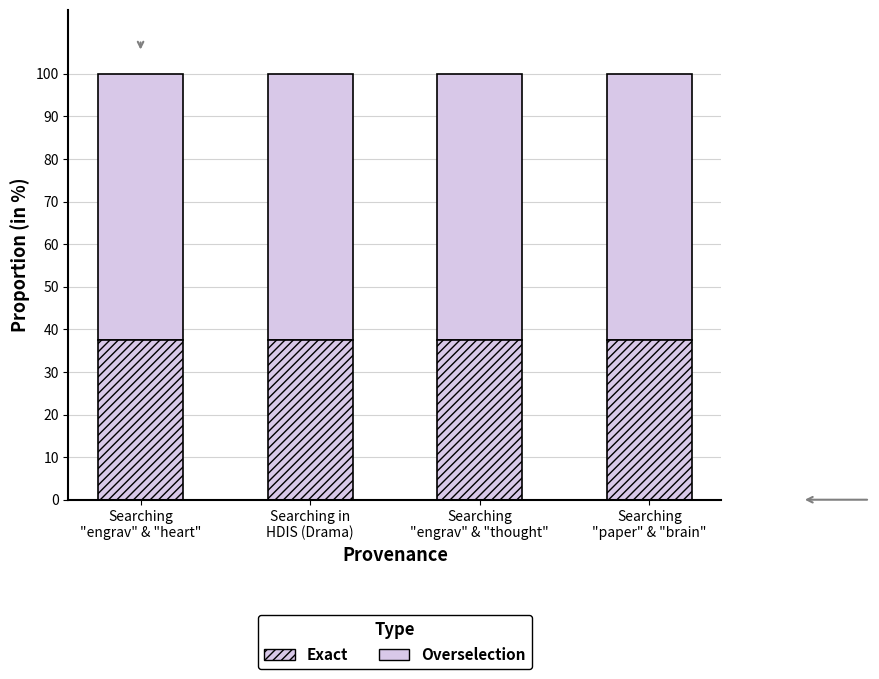

What value does the Overselection series have at Searching
"engrav" & "thought"?

62.4